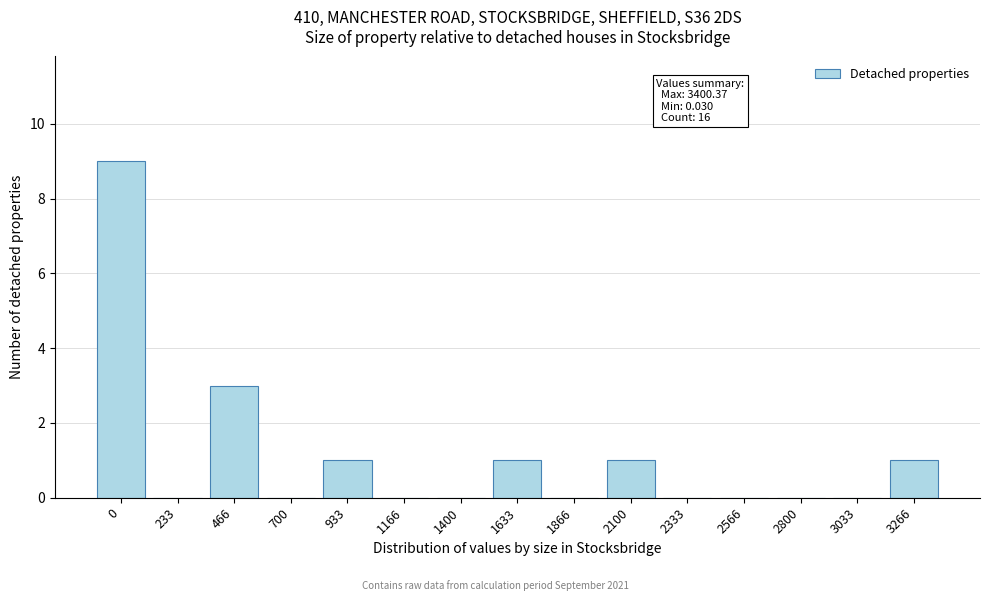

Reading left to right, extract all data points from this chart.

0=9	233=0	466=3	700=0	933=1	1166=0	1400=0	1633=1	1866=0	2100=1	2333=0	2566=0	2800=0	3033=0	3266=1